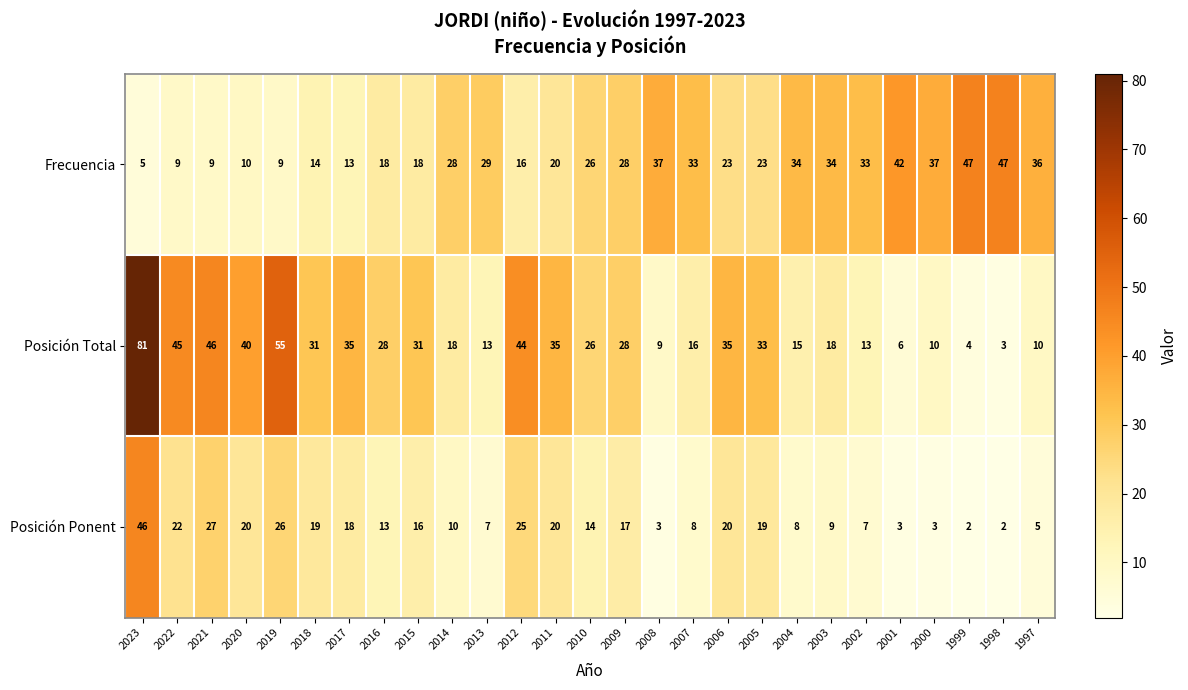

At which category is the sum across all series the highest?

2023